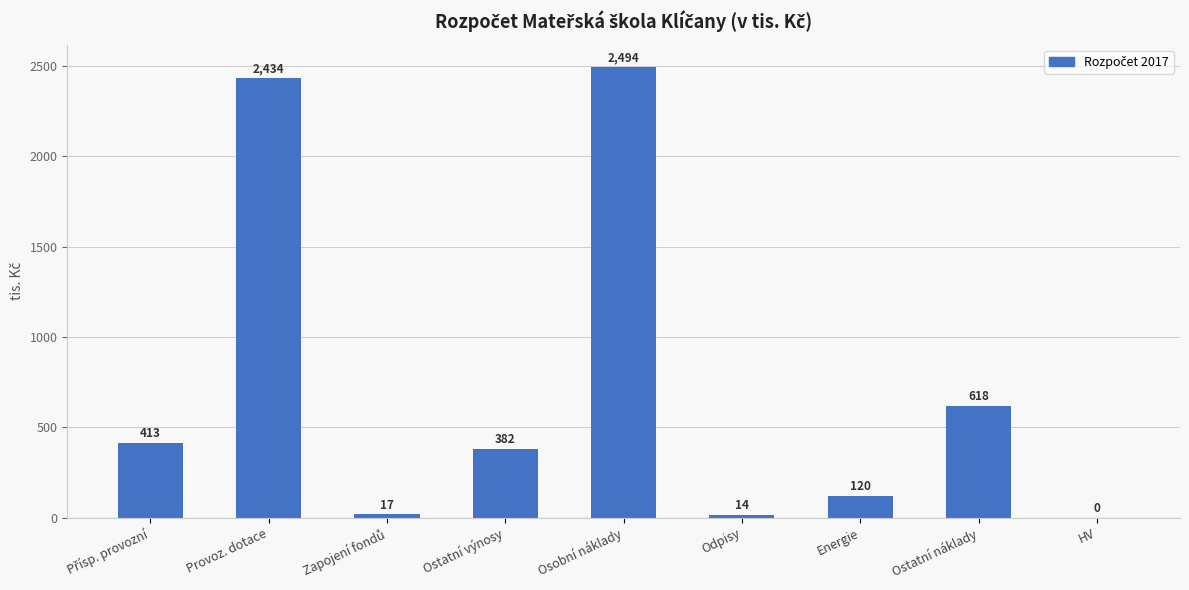

What value does the data have at Energie?

120